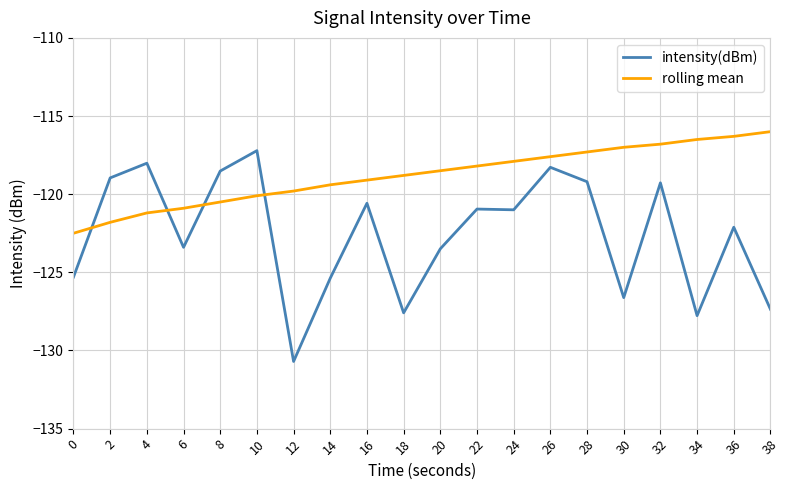

Which series has the largest total across all categories?

rolling mean